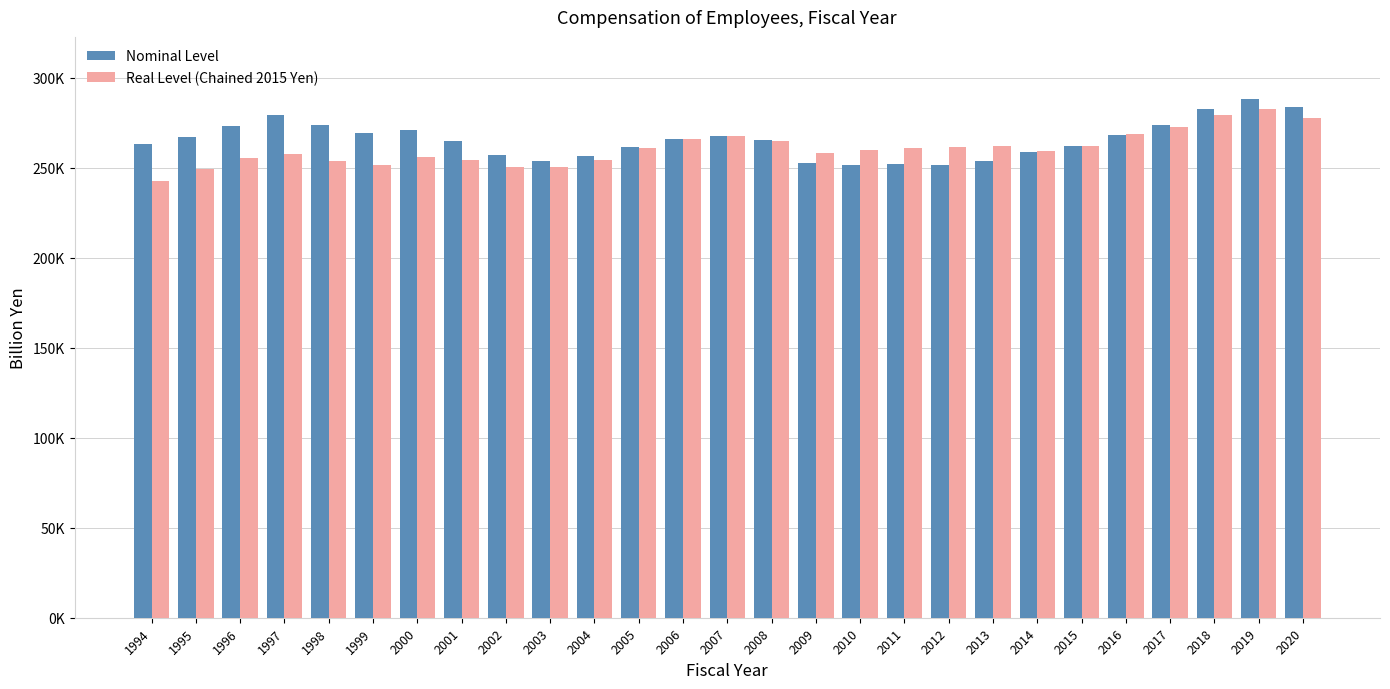

What are all the series names shown in the legend?

Nominal Level, Real Level (Chained 2015 Yen)